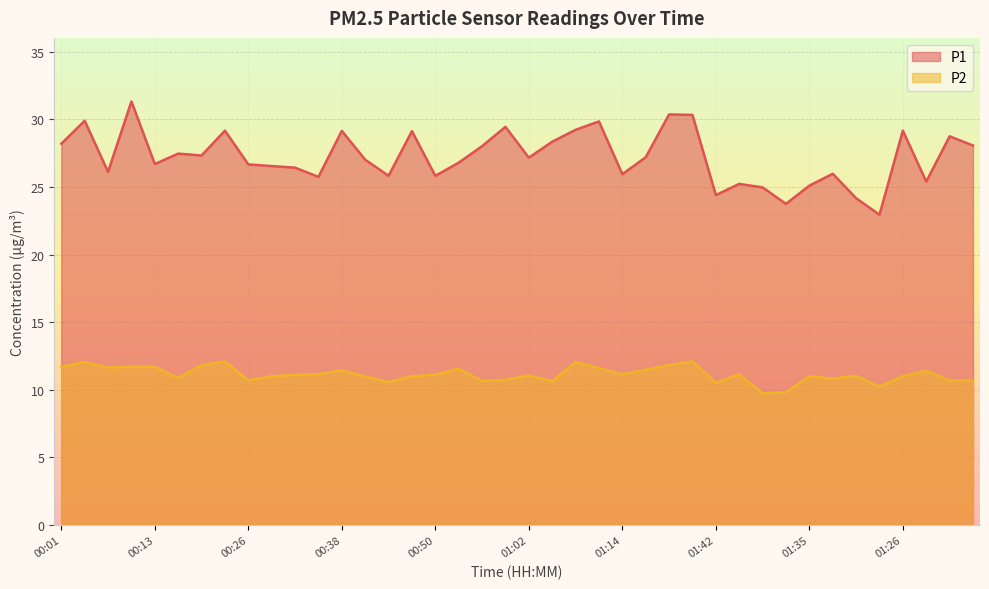

Which label corresponds to the smallest value in the chart?

01:48